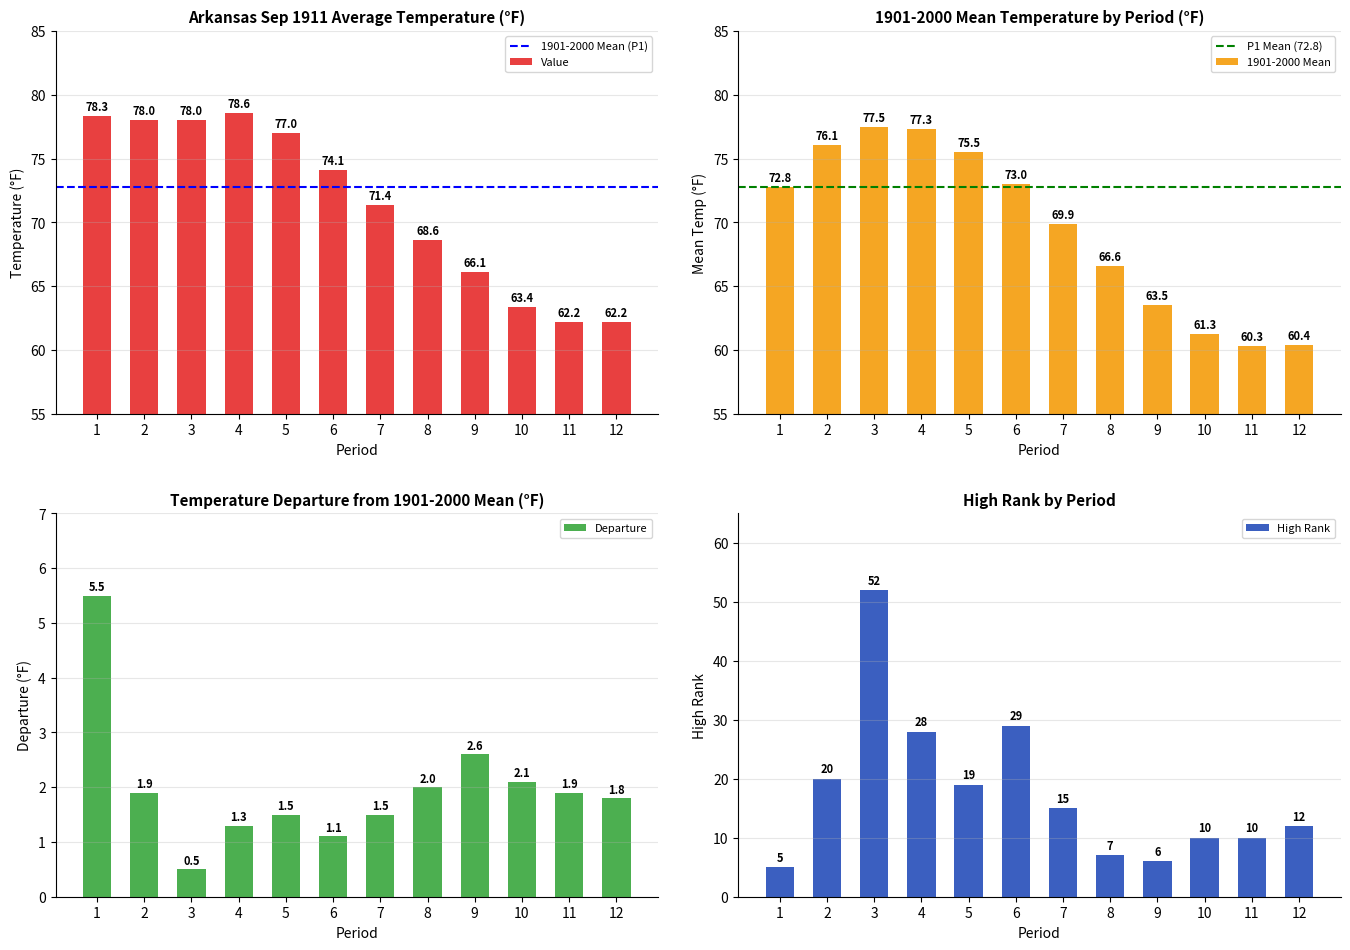

Is it true that High Rank equals 15.0 at 4?

False